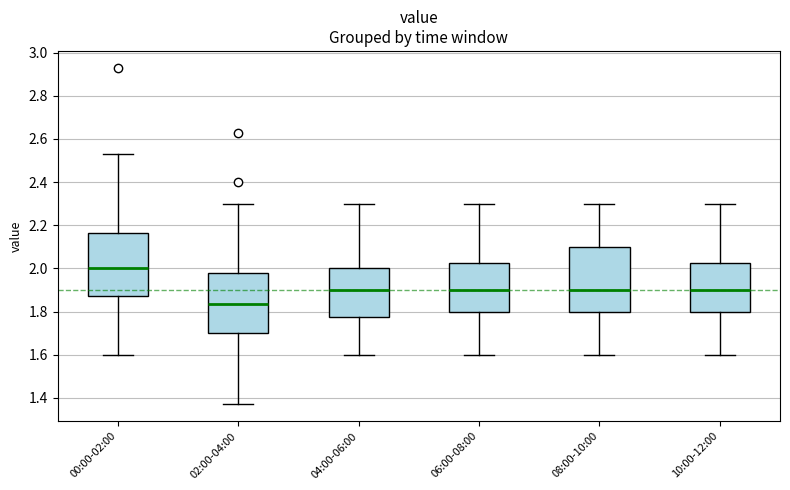

Which box's median line is the lowest?

02:00-04:00